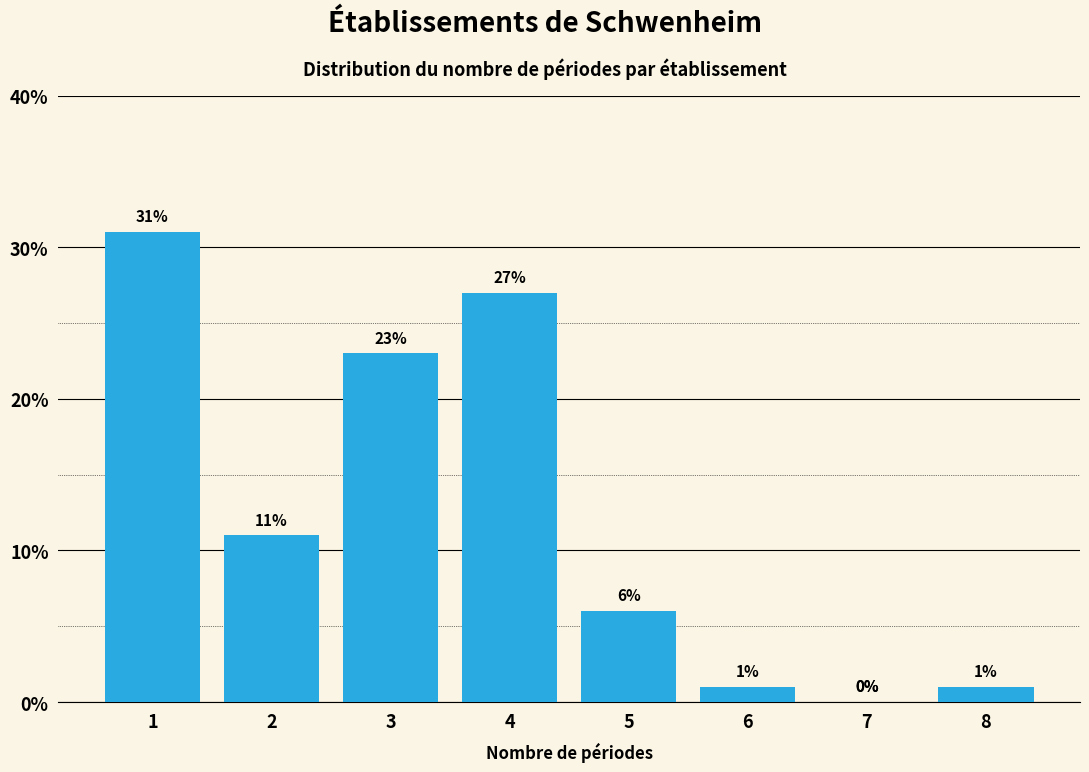

Reading left to right, what are all the values shown in this chart?

1=31	2=11	3=23	4=27	5=6	6=1	7=0	8=1